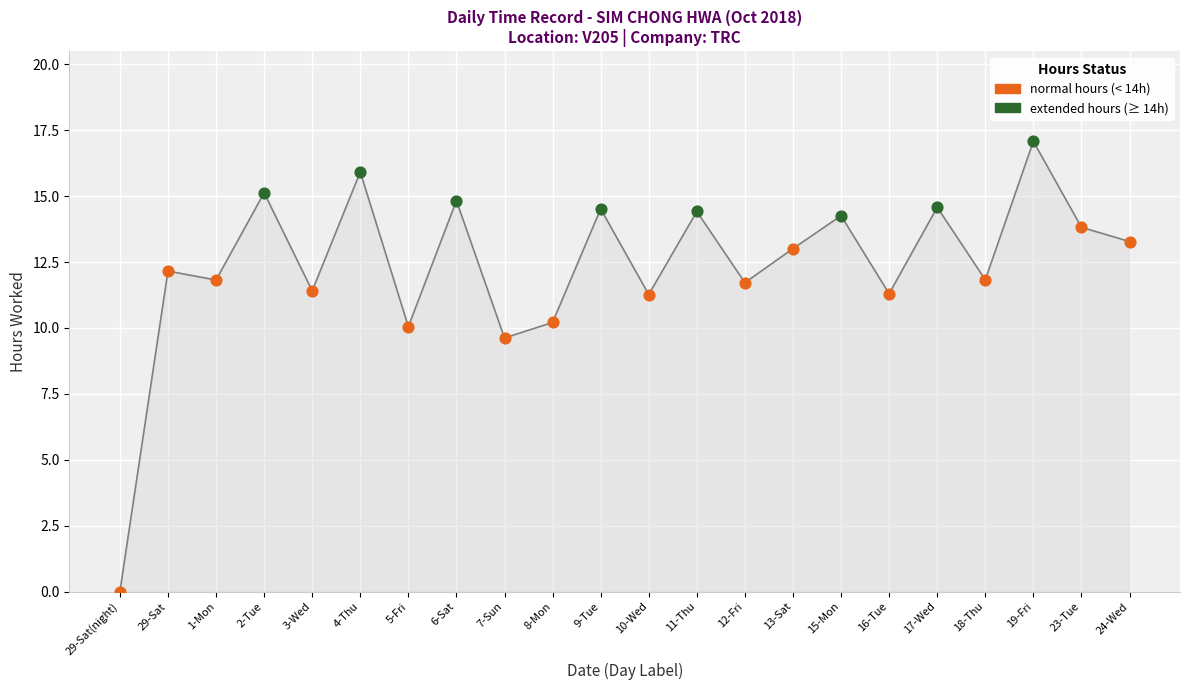

What is the change in value from 29-Sat(night) to 24-Wed?

+13.3